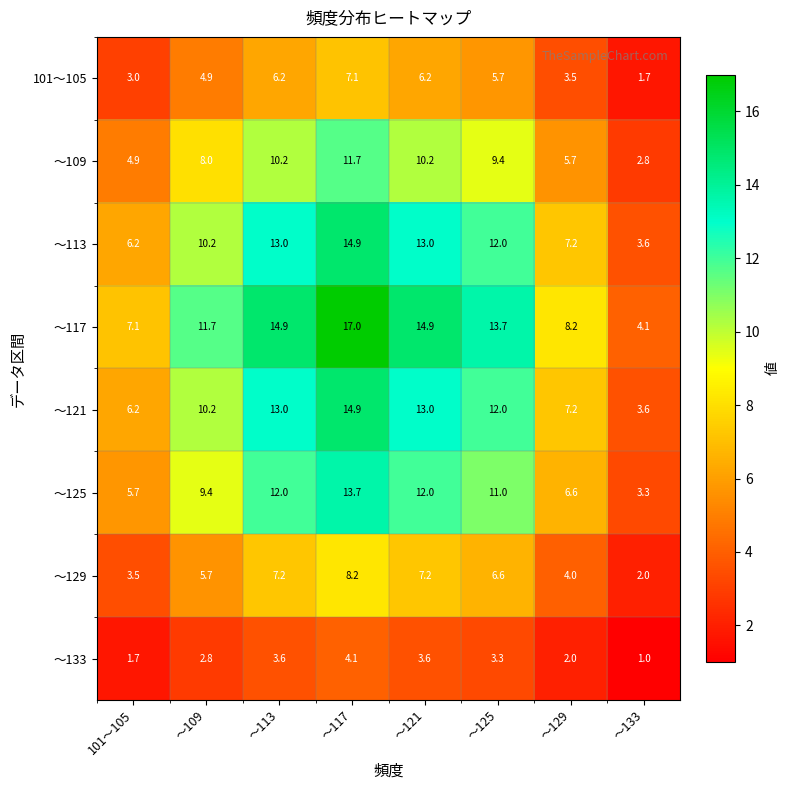

What is the spread (max minus min) of values at ～109?

8.9